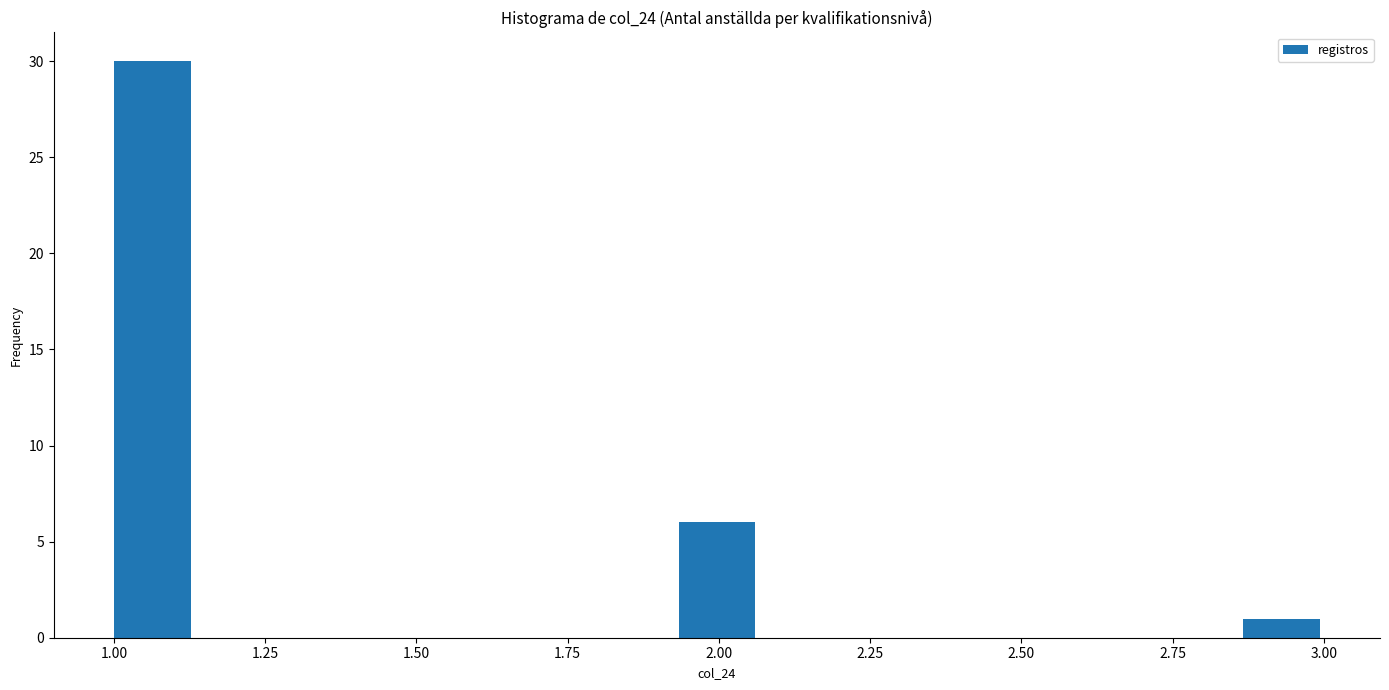

Around what value on the x-axis is the tallest bar? Give the approximate position of its centre, as read against the axis.

1.05